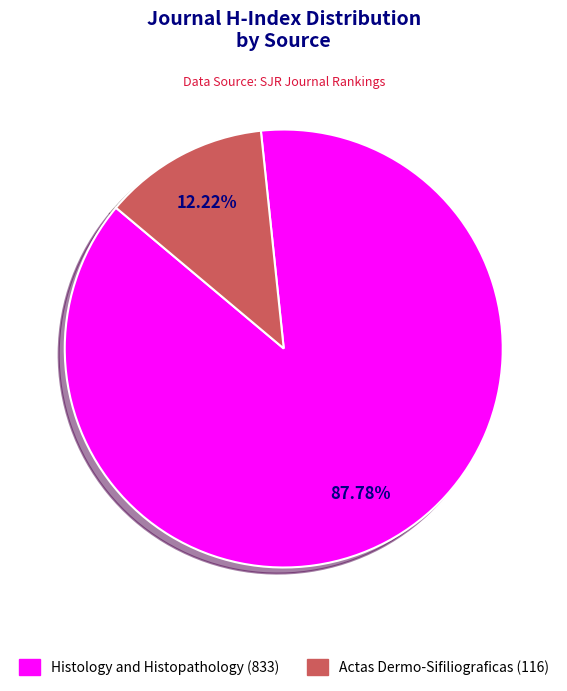

What is the ratio of the value at Actas Dermo-Sifiliograficas (116) to the value at Histology and Histopathology (833)?

0.1